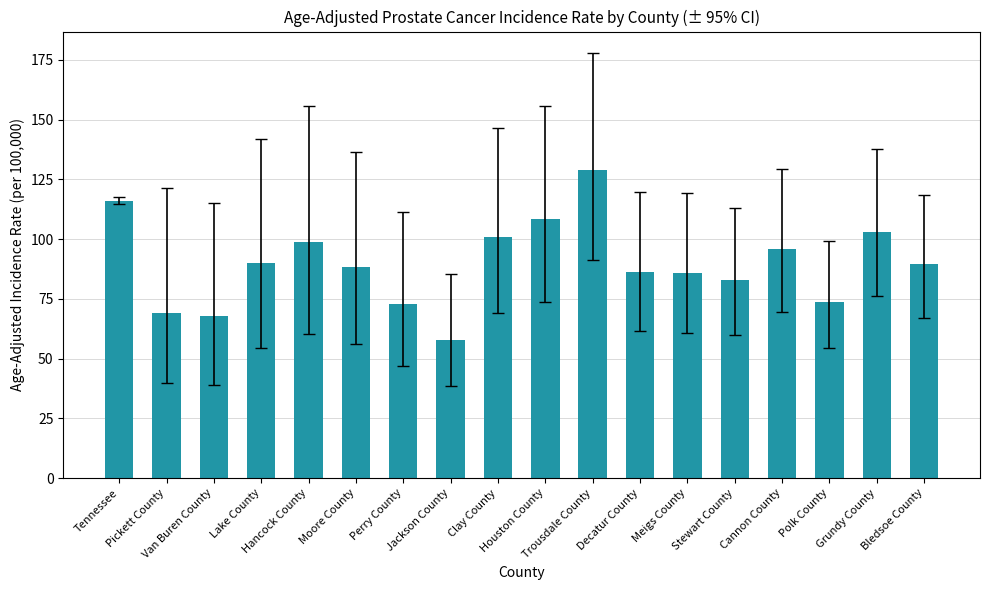

What position from the right is Decatur County?

7